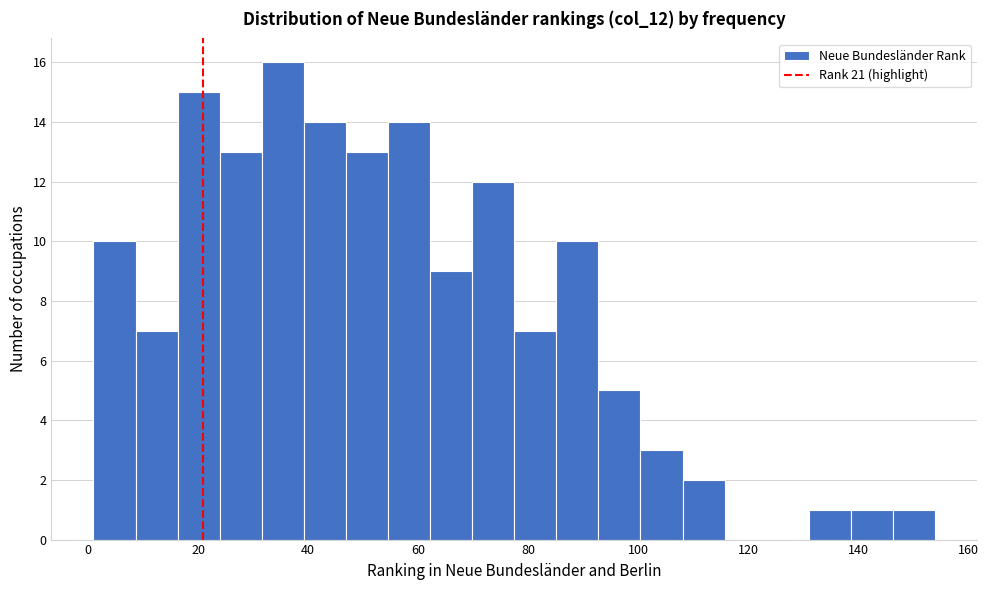

Read against the x-axis, roughly where is the centre of the tallest bar?

36